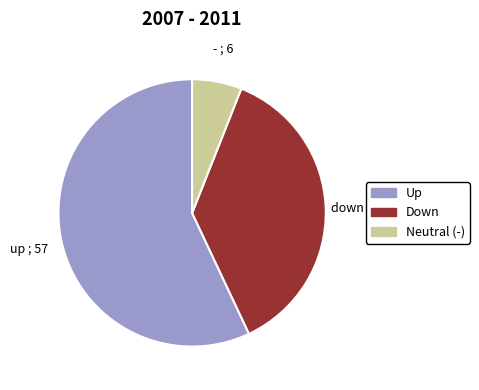

Is the sum of Neutral (-) and Up greater than half?

Yes